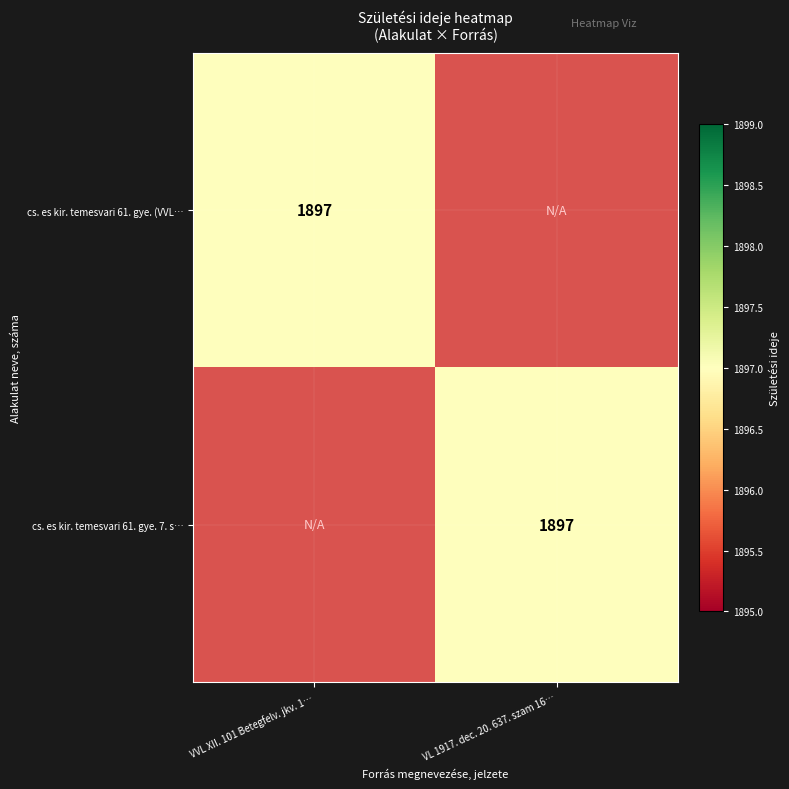

The cs. es kir. temesvari 61. gye. (VVL… series shows 620 at VVL XII. 101 Betegfelv. jkv. 1…. True or false?

False